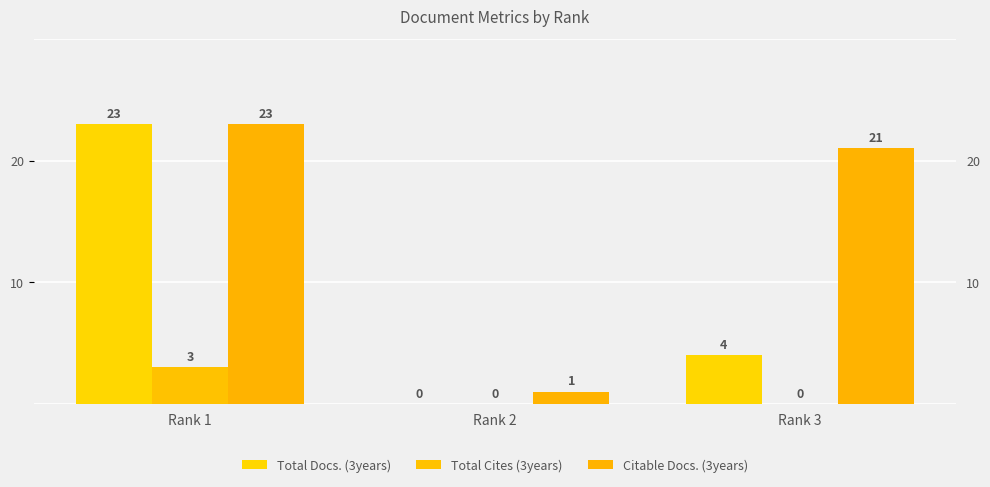

How many values in the Total Docs. (3years) series are below 4?

1